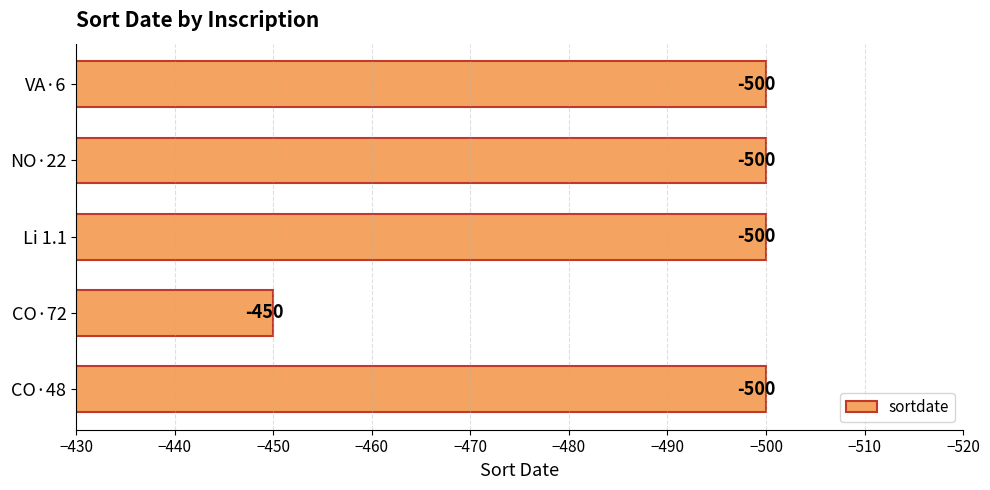

Count the number of data series in this chart.

1